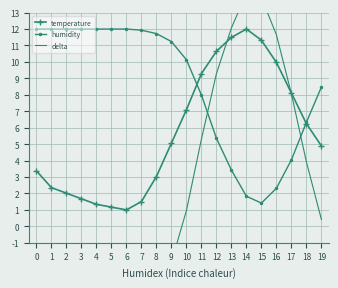

True or false: humidity has more than 0 interior local peaks.

False